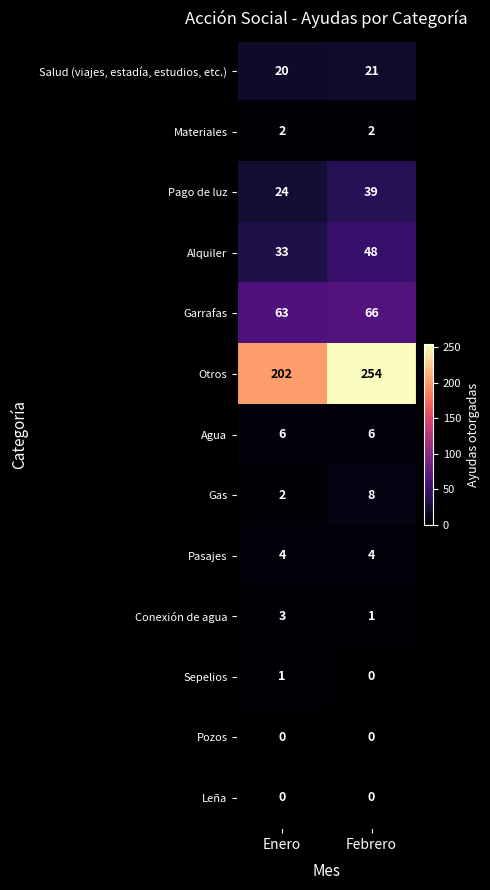

What is the average value of the Pago de luz series?

32